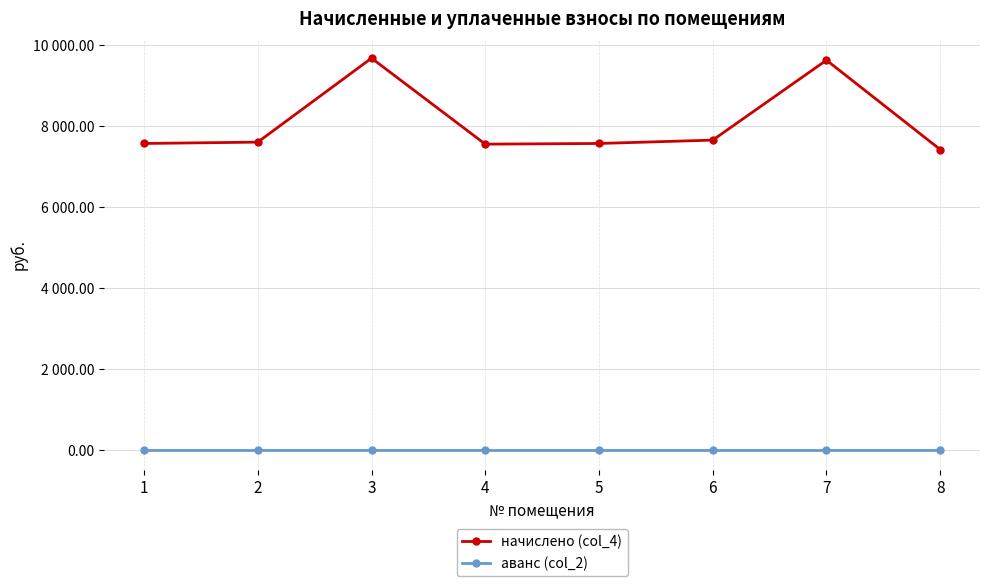

What is the difference between the maximum and minimum values in the начислено (col_4) series?

2252.2